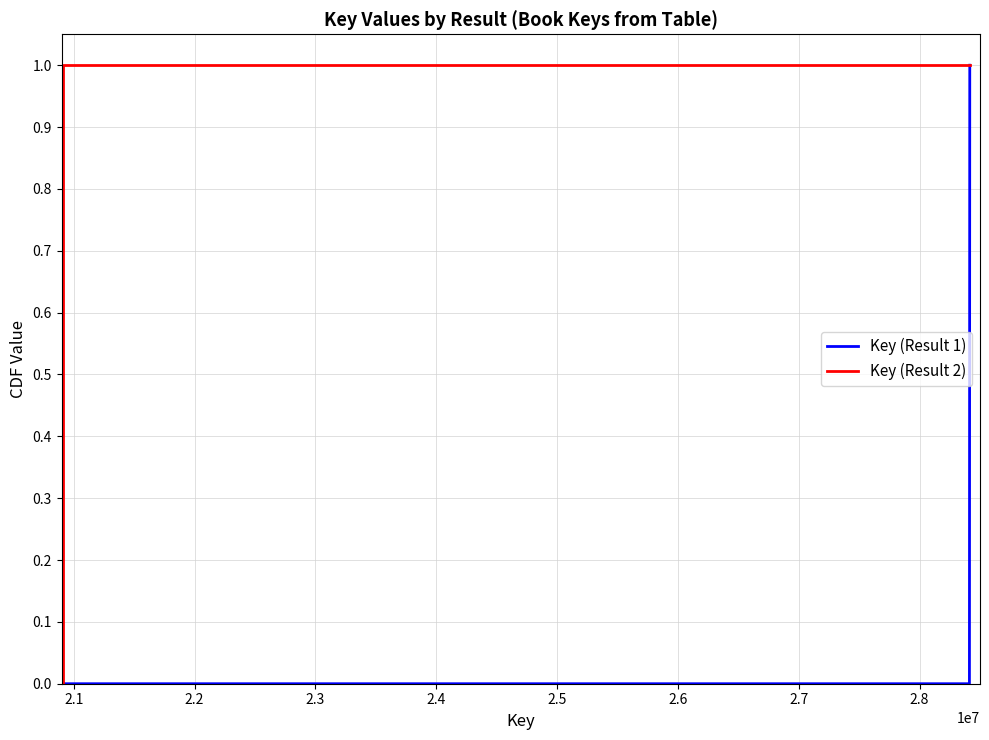

What are all the series names shown in the legend?

Key (Result 1), Key (Result 2)